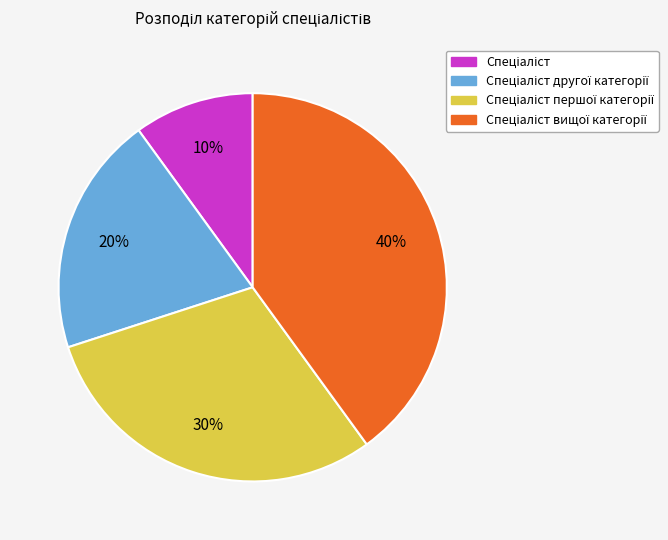

To the nearest percent, what is the difference between the largest and smallest slice percentages?

30%